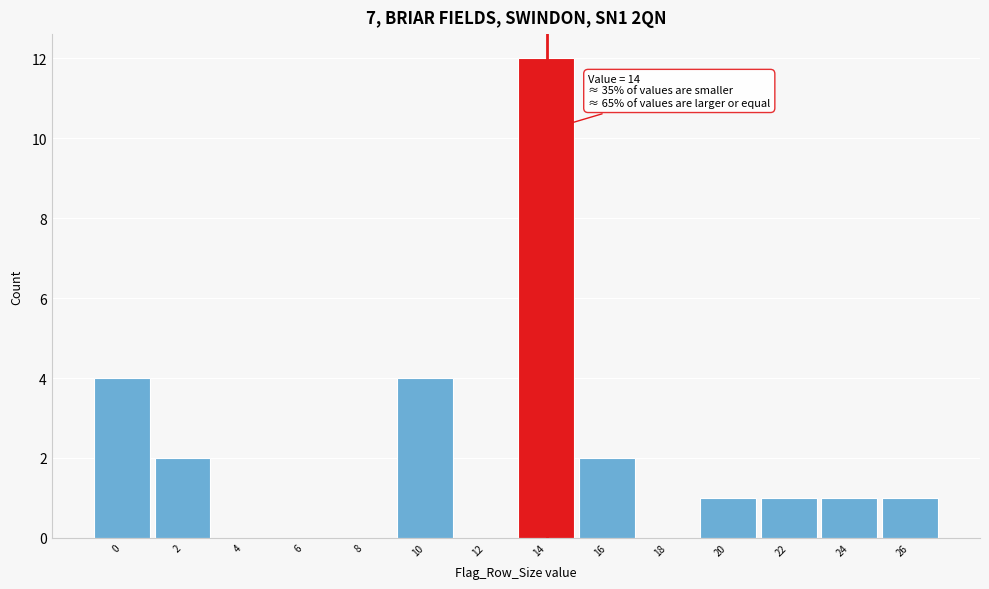

Reading left to right, what are all the values shown in this chart?

0=4	2=2	4=0	6=0	8=0	10=4	12=0	14=12	16=2	18=0	20=1	22=1	24=1	26=1